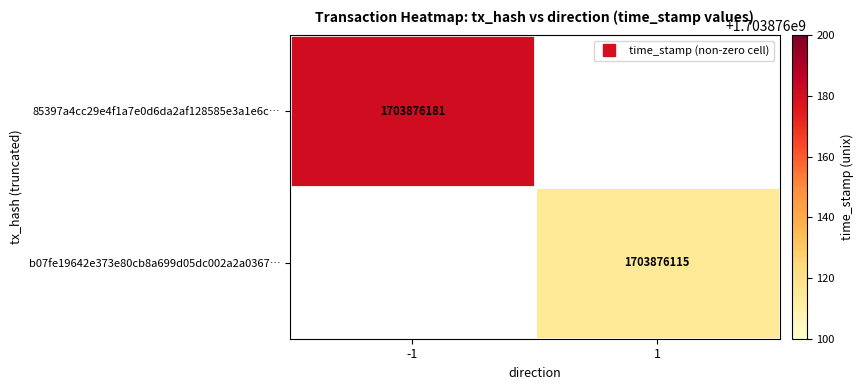

What is the total value across all series at time_stamp?

3407752296